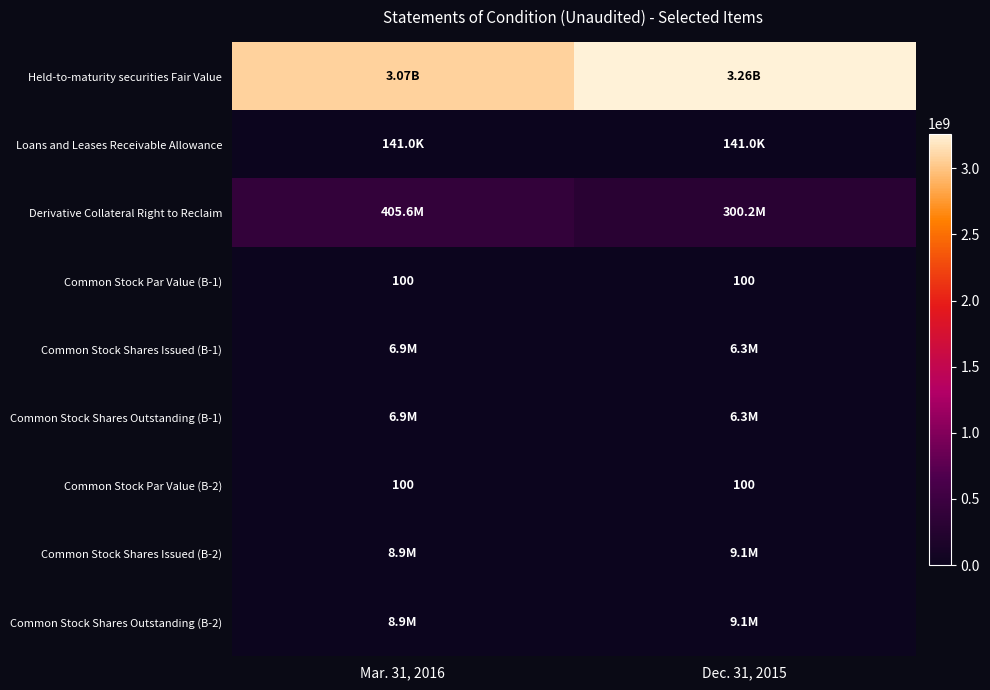

What is the sum of the Common Stock Par Value (B-1) values at Dec. 31, 2015 and Mar. 31, 2016?

200